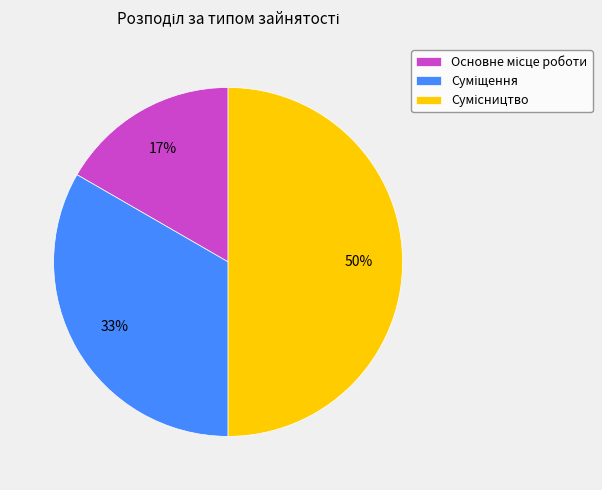

How many slices are in this pie chart?

3